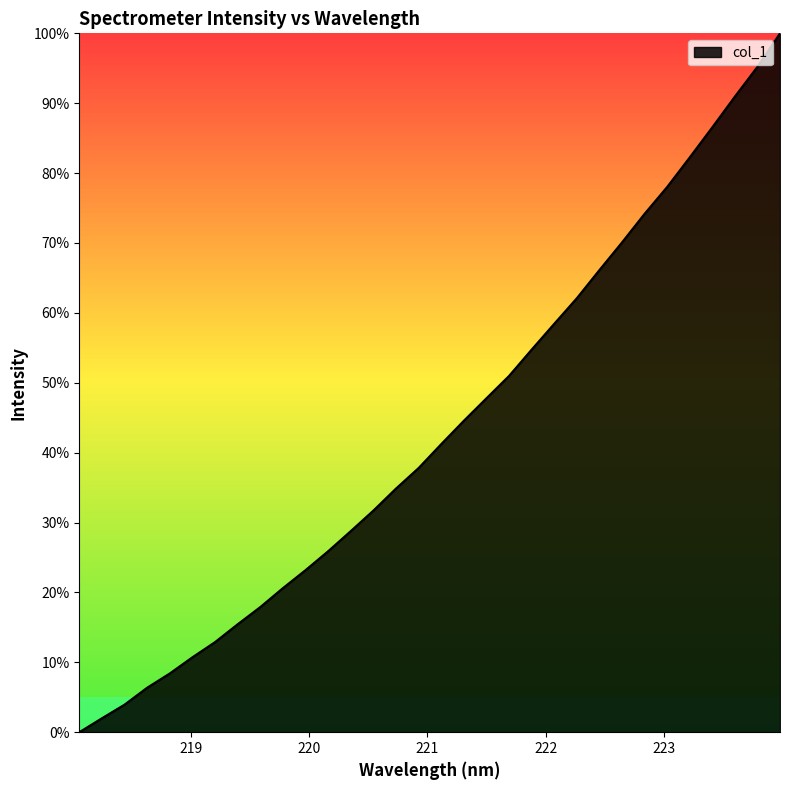

What is the difference between the maximum and minimum values?

100.0